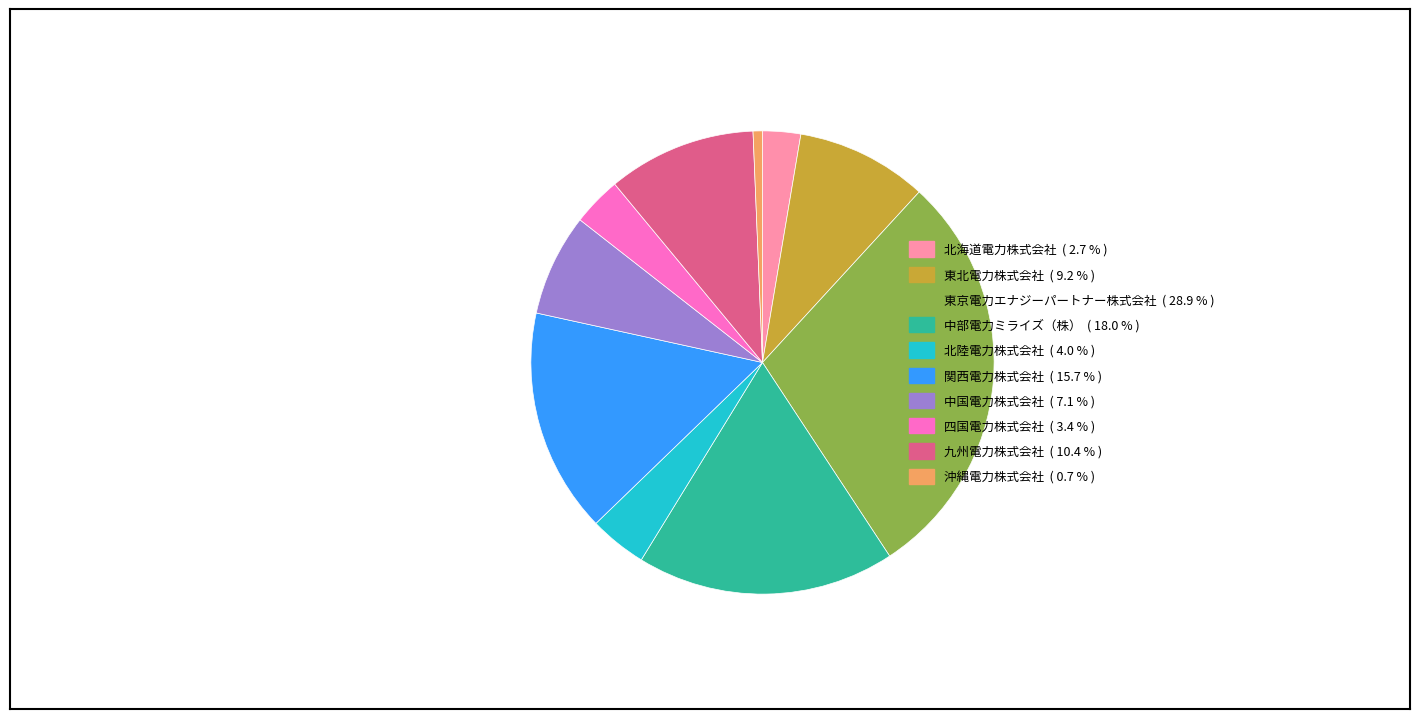

Which has a higher value, 九州電力株式会社 or 東京電力エナジーパートナー株式会社?

東京電力エナジーパートナー株式会社